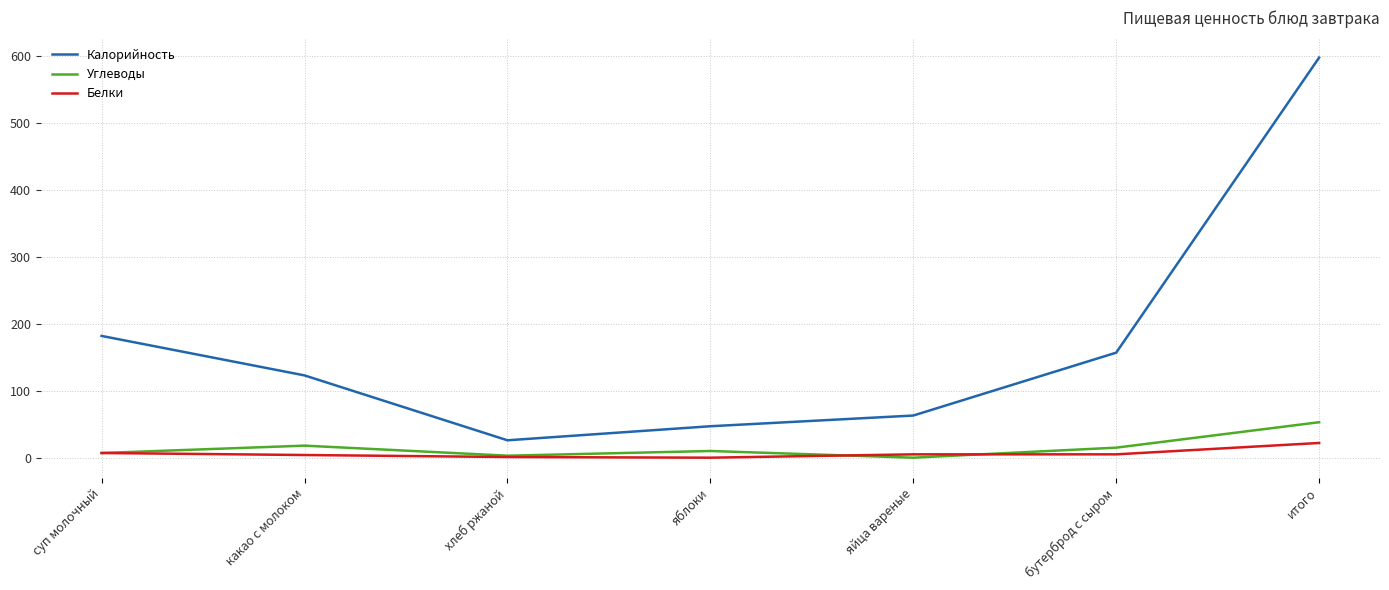

Which series has the largest total across all categories?

Калорийность